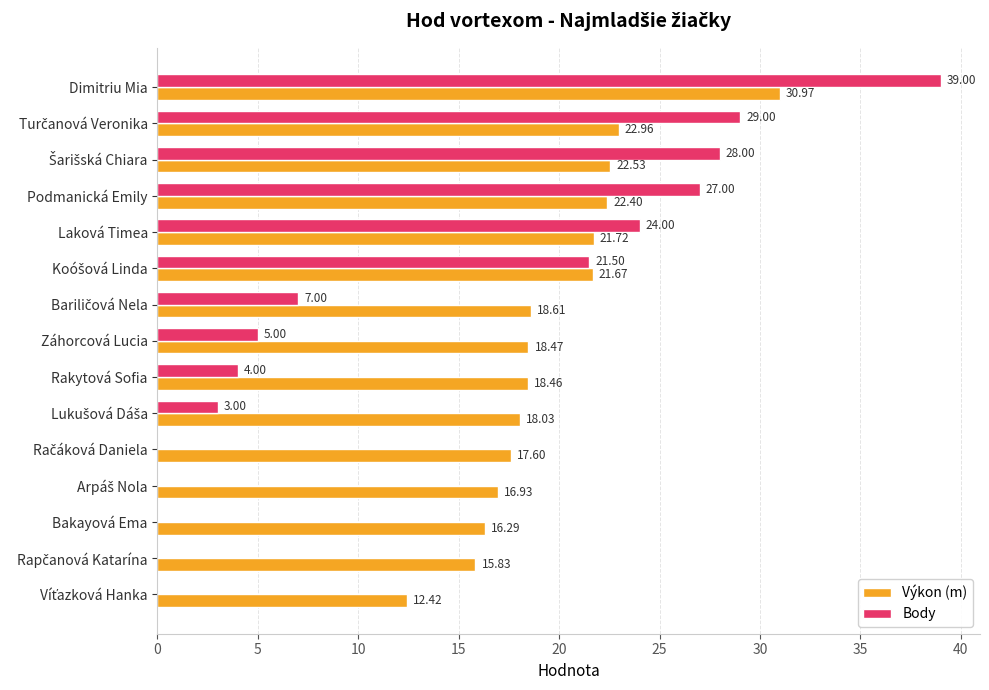

At which category does the chart reach its peak across all series?

Dimitriu Mia